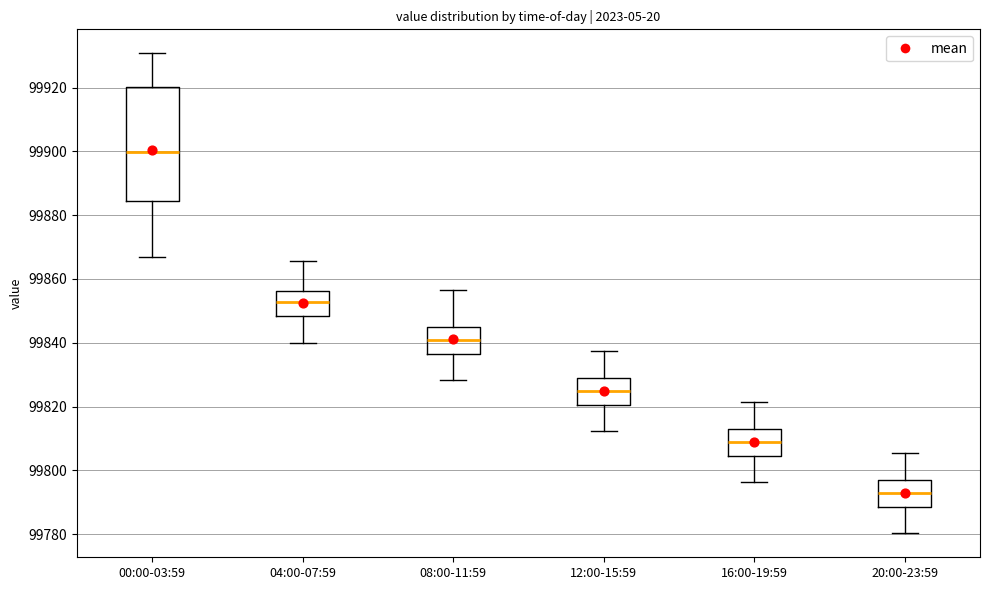

Where does the lower whisker of the box for 12:00-15:59 end on the y-axis? The values are not printed on the chart, so give them approximately, as read against the axis.

99812